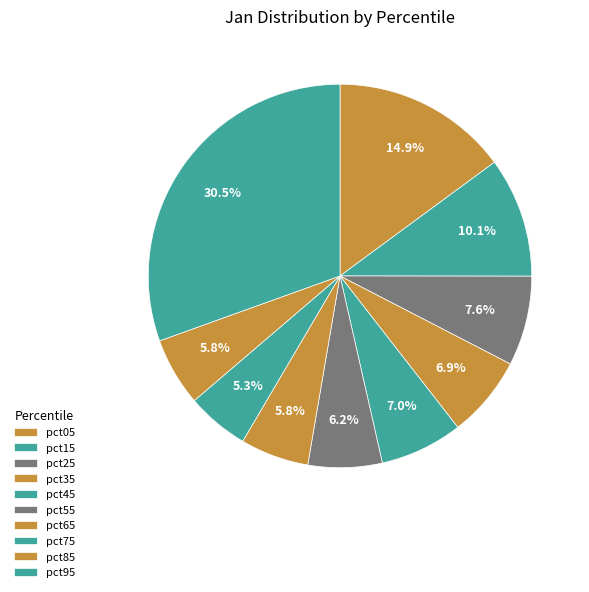

How many segments does this pie chart have?

10